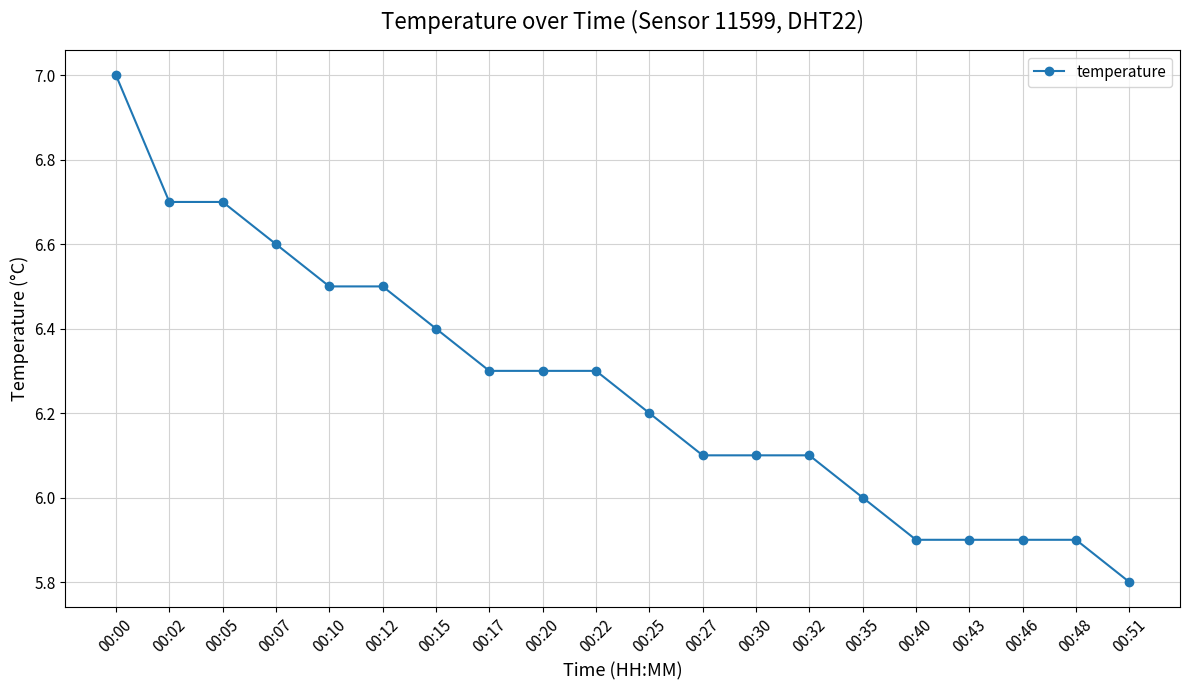

How many lines are shown in the chart?

1